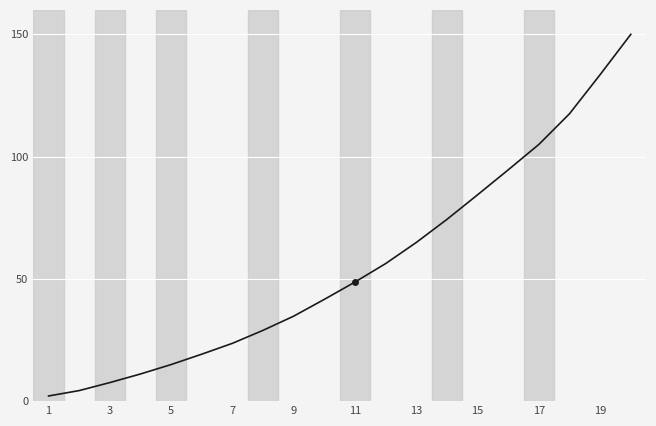

What is the maximum value shown in the chart?

150.0